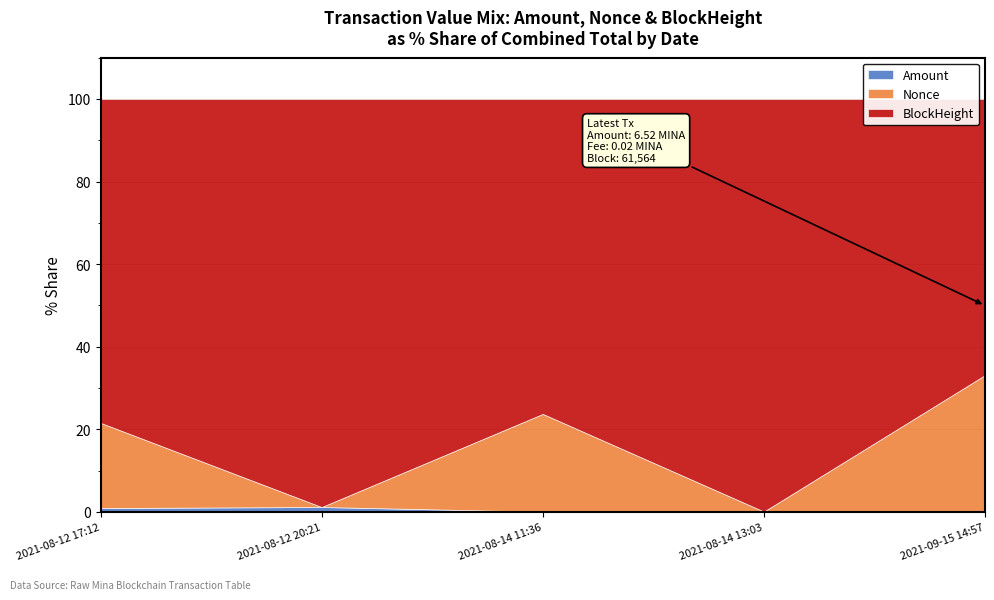

Is the value of BlockHeight at 2021-08-14 11:36 greater than the value of Nonce at 2021-08-14 13:03?

Yes